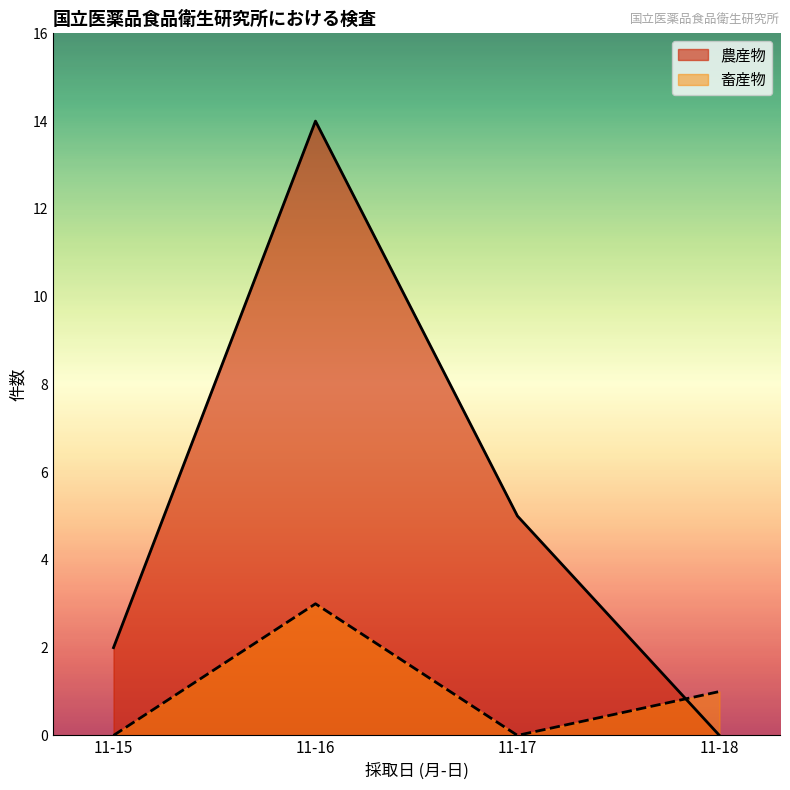

What is the spread (max minus min) of values at 11-17?

5